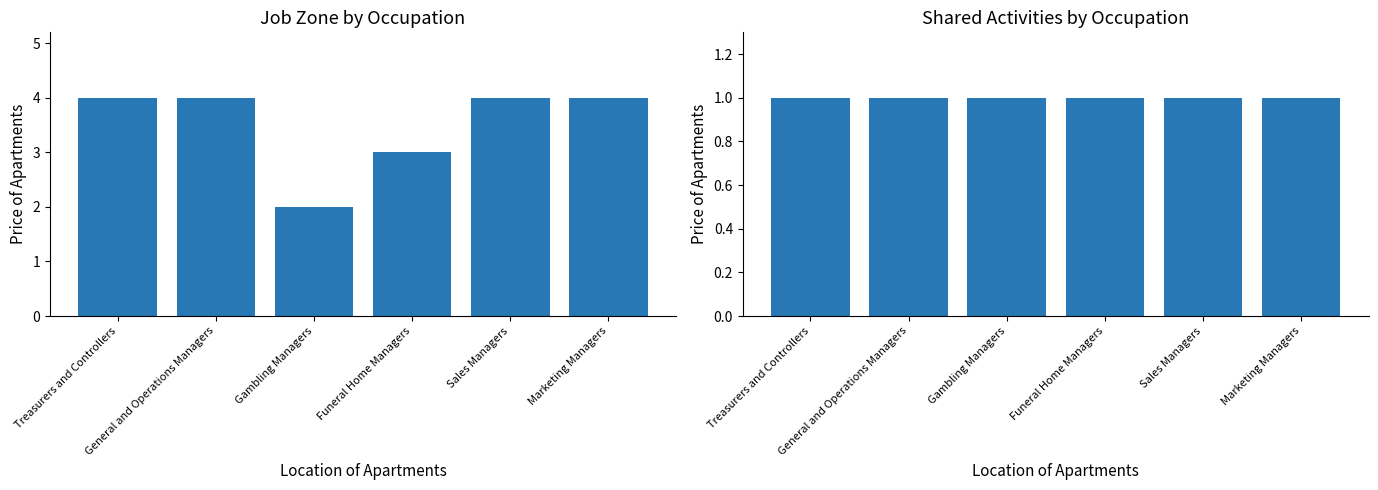

Between General and Operations Managers and Treasurers and Controllers, which is larger?

General and Operations Managers